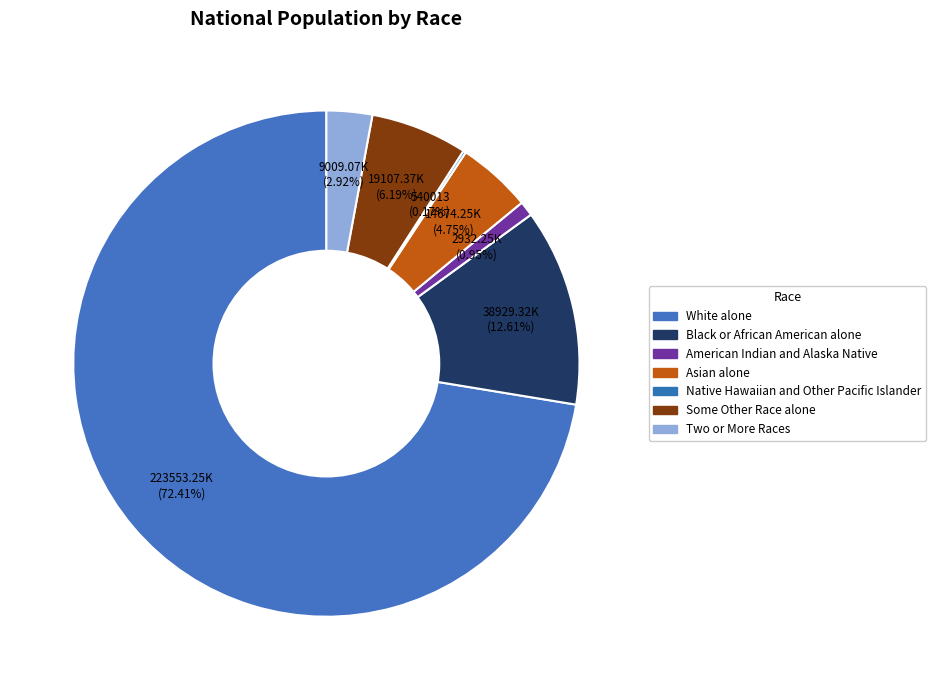

What percentage do Some Other Race alone and Two or More Races together represent?

9.1%